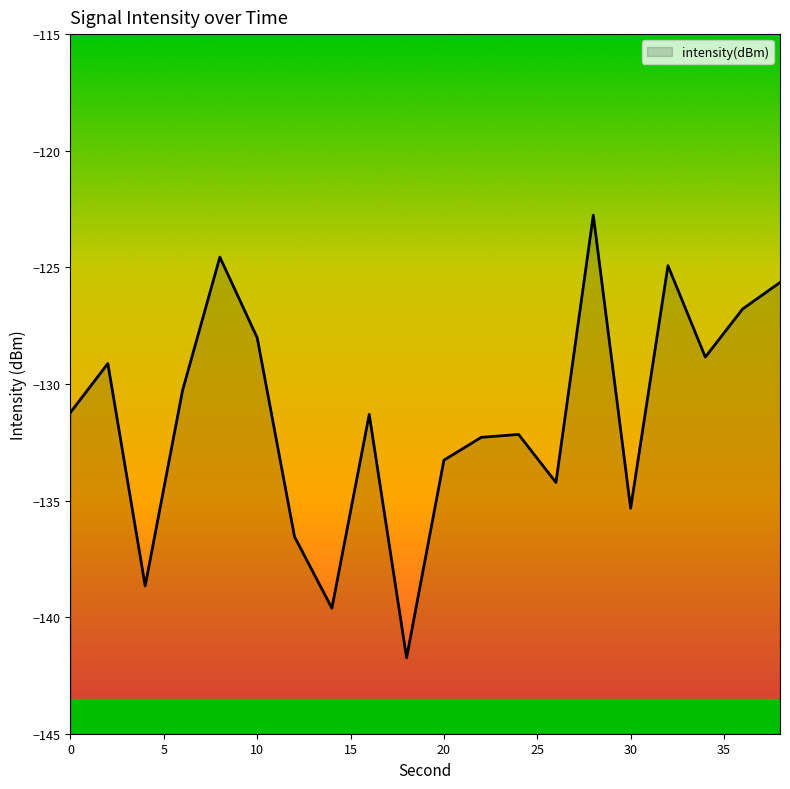

List the labels in order of value, smallest first.

18, 14, 4, 12, 30, 26, 20, 22, 24, 16, 0, 6, 2, 34, 10, 36, 38, 32, 8, 28